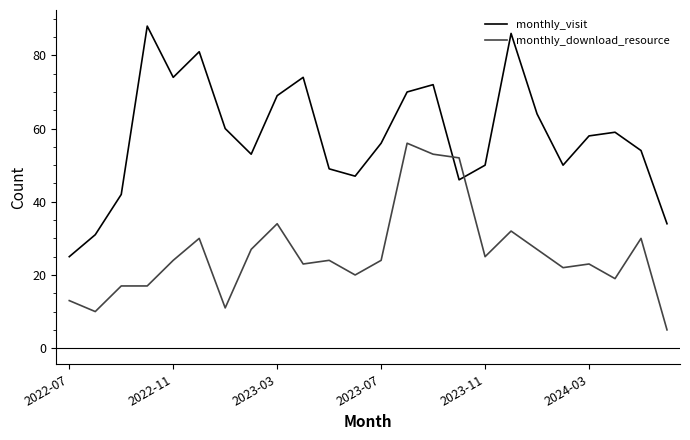

List the series in order of their overall mean, highest first.

monthly_visit, monthly_download_resource